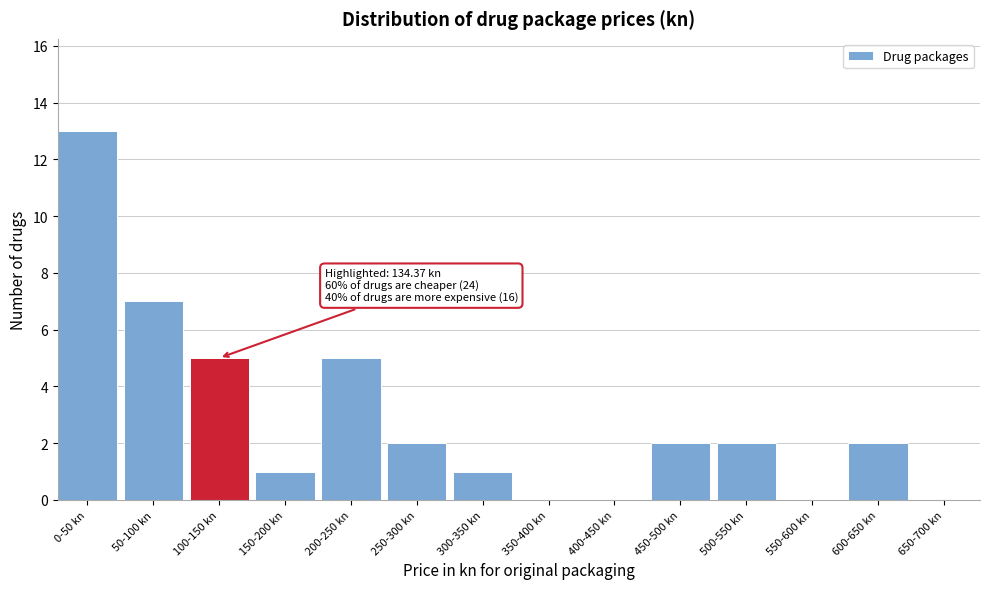

Reading right to left, extract all data points from this chart.

650-700 kn=0	600-650 kn=2	550-600 kn=0	500-550 kn=2	450-500 kn=2	400-450 kn=0	350-400 kn=0	300-350 kn=1	250-300 kn=2	200-250 kn=5	150-200 kn=1	100-150 kn=5	50-100 kn=7	0-50 kn=13